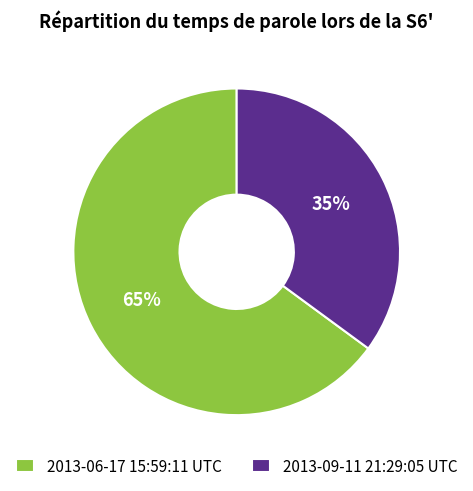

What is the smallest slice in the pie chart?

2013-09-11 21:29:05 UTC